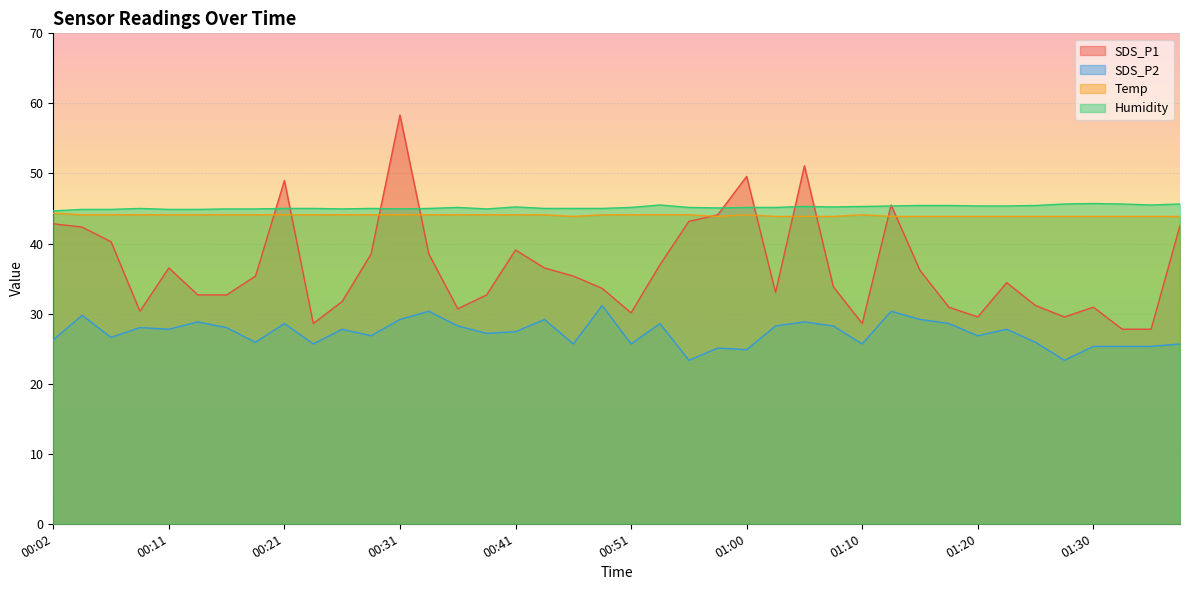

What are all the series names shown in the legend?

SDS_P1, SDS_P2, Temp, Humidity